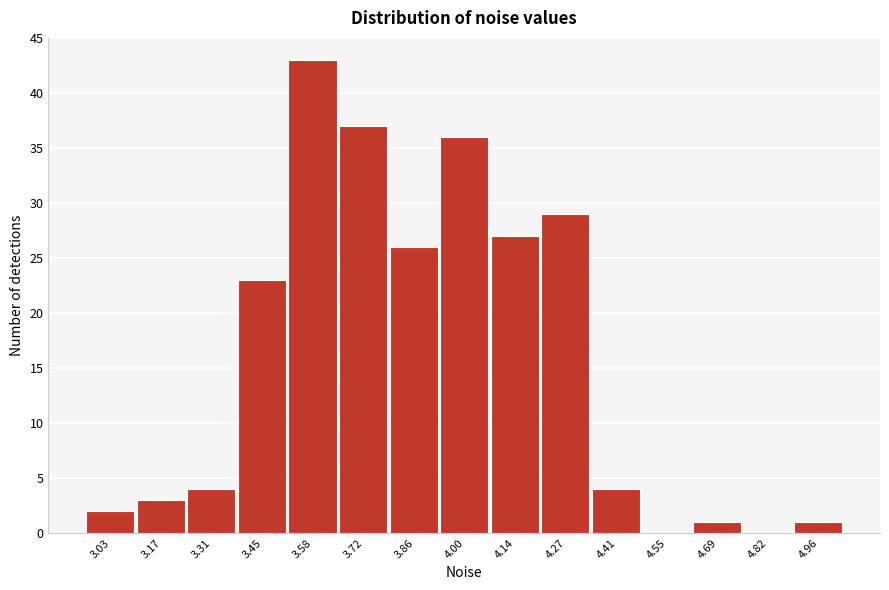

Reading left to right, list all the values displayed in this chart.

3.03=2	3.17=3	3.31=4	3.45=23	3.58=43	3.72=37	3.86=26	4.00=36	4.14=27	4.27=29	4.41=4	4.55=0	4.69=1	4.82=0	4.96=1